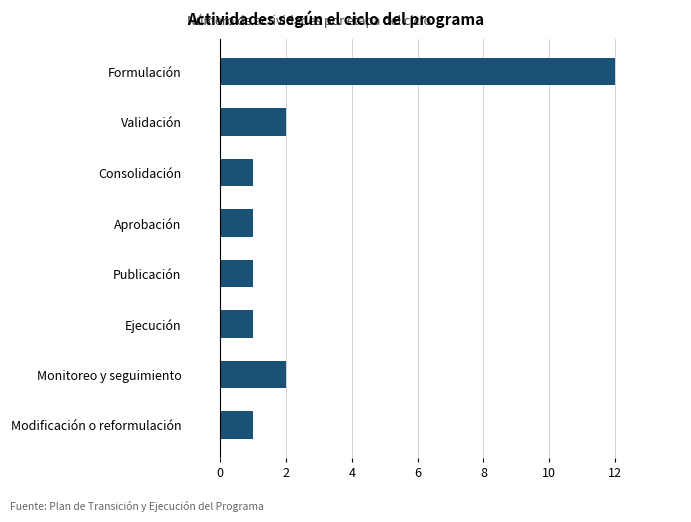

Is it true that the value at Validación is 3?

False